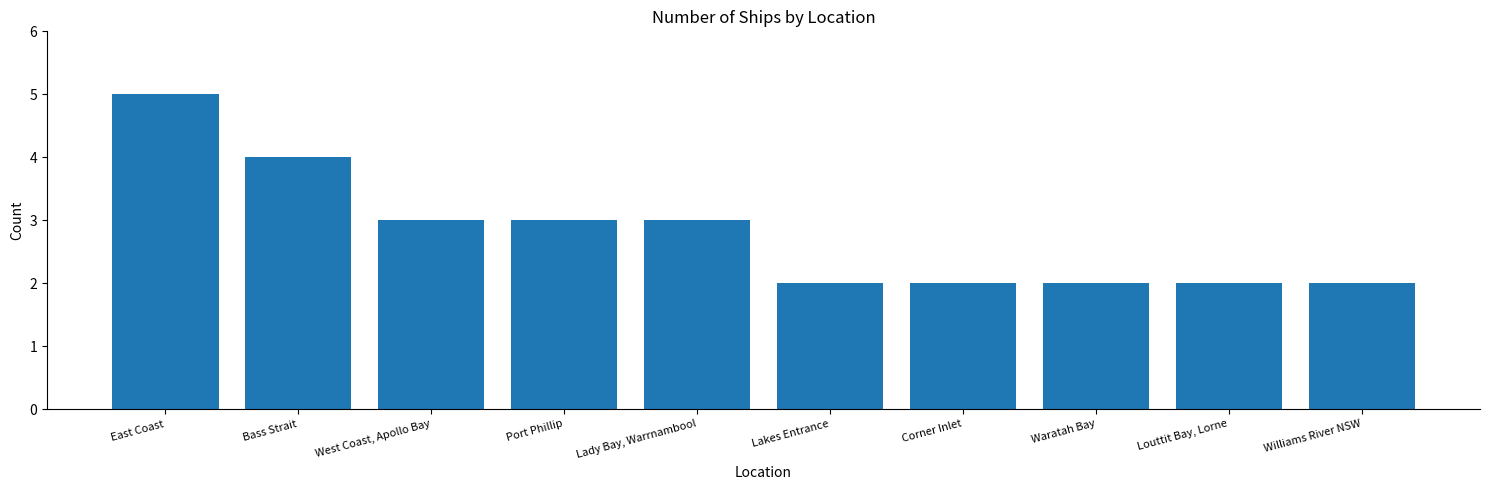

What is the maximum value shown in the chart?

5